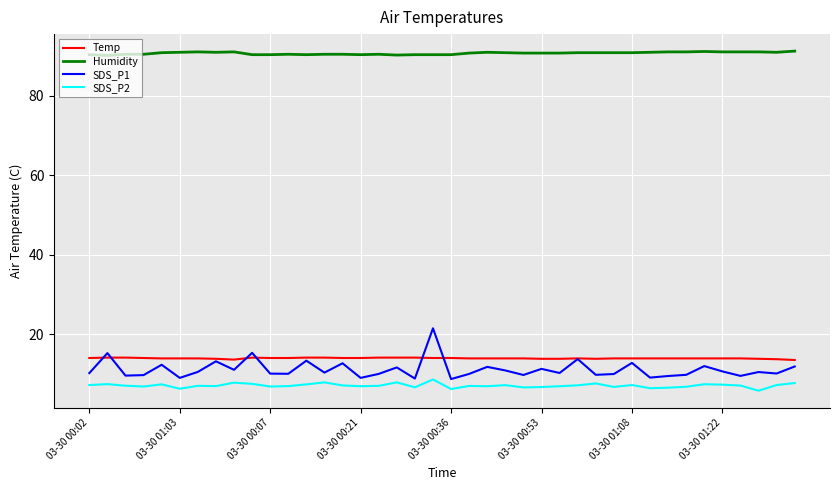

Rank the series by their maximum value, from highest to lowest.

Humidity, SDS_P1, Temp, SDS_P2